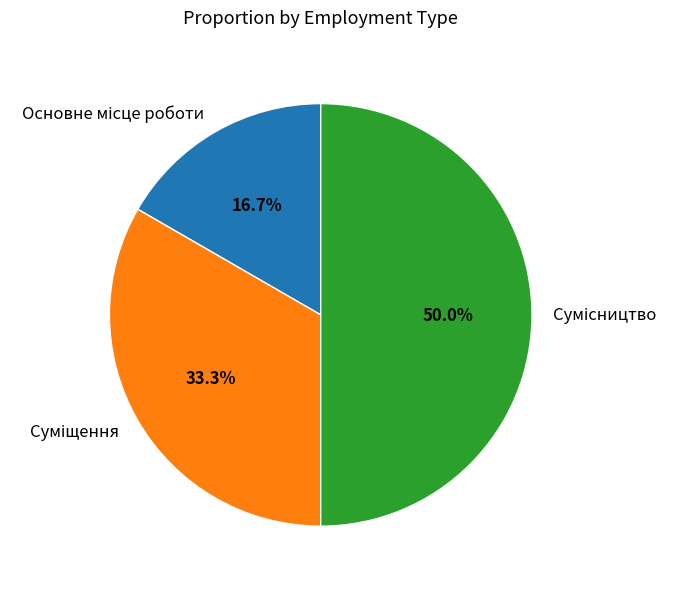

What is the smallest slice in the pie chart?

Основне місце роботи